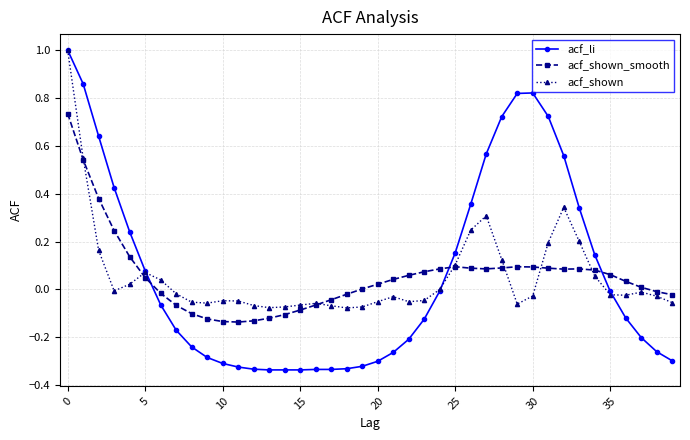

Which series has the largest range (max minus min)?

acf_li